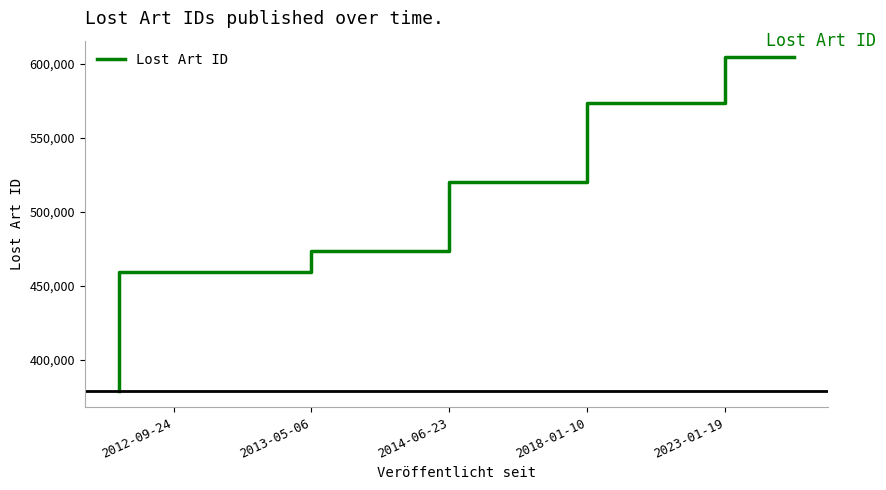

Reading left to right, what are all the values shown in this chart?

379261	459261	459261	459261	473798	473798	519981	519981	573806	573806	604536	604536